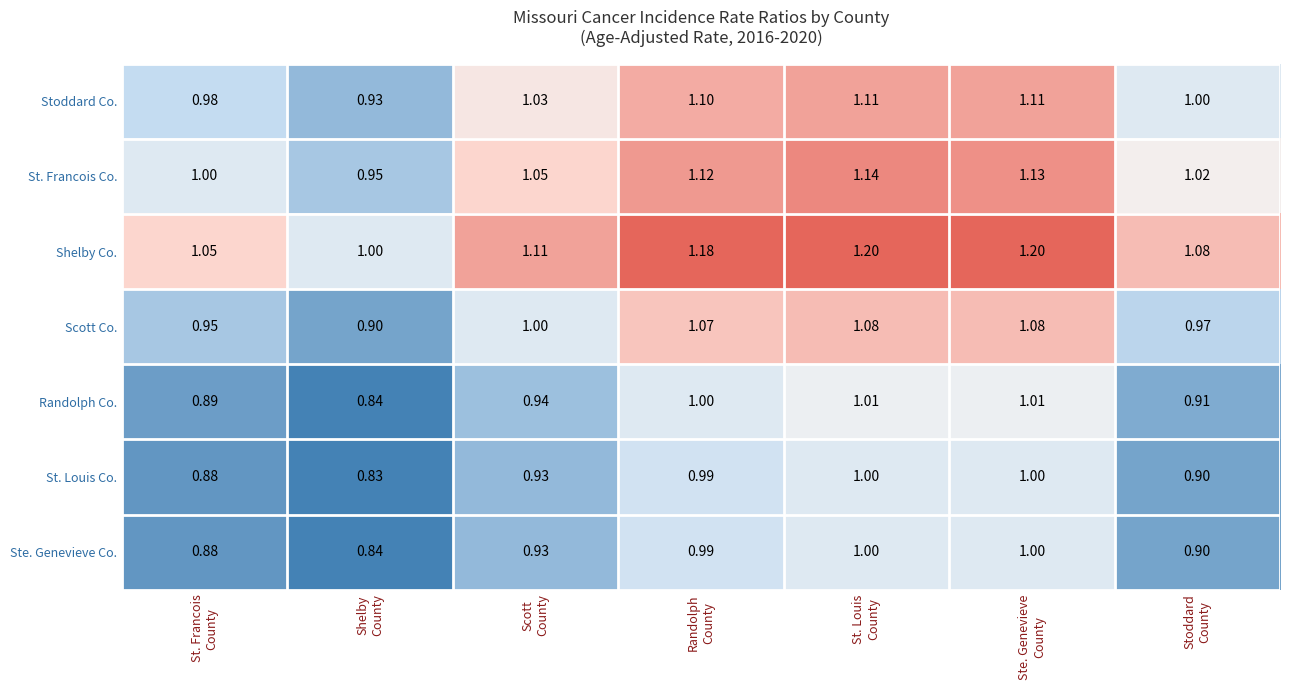

Which series has the largest range (max minus min)?

Shelby Co.